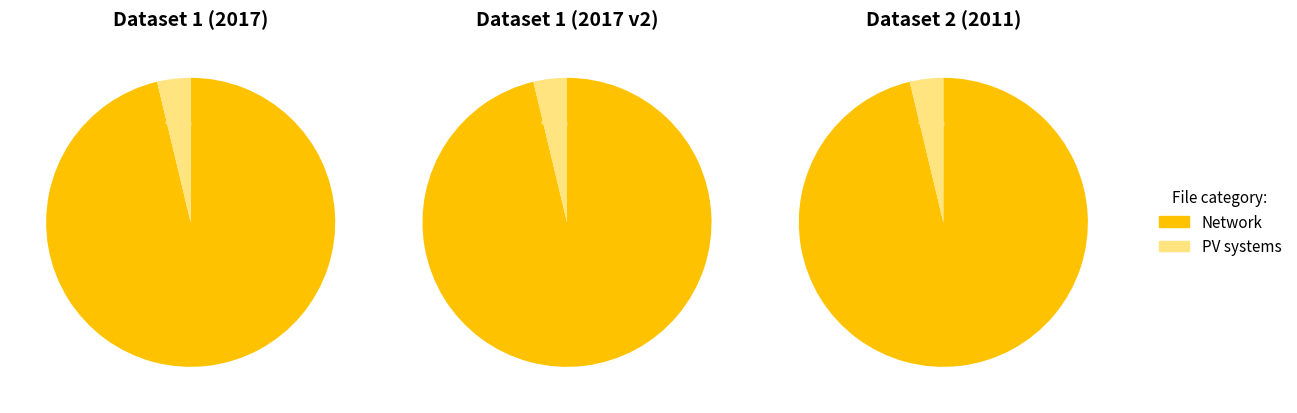

Is xlsx the majority of the pie?

No